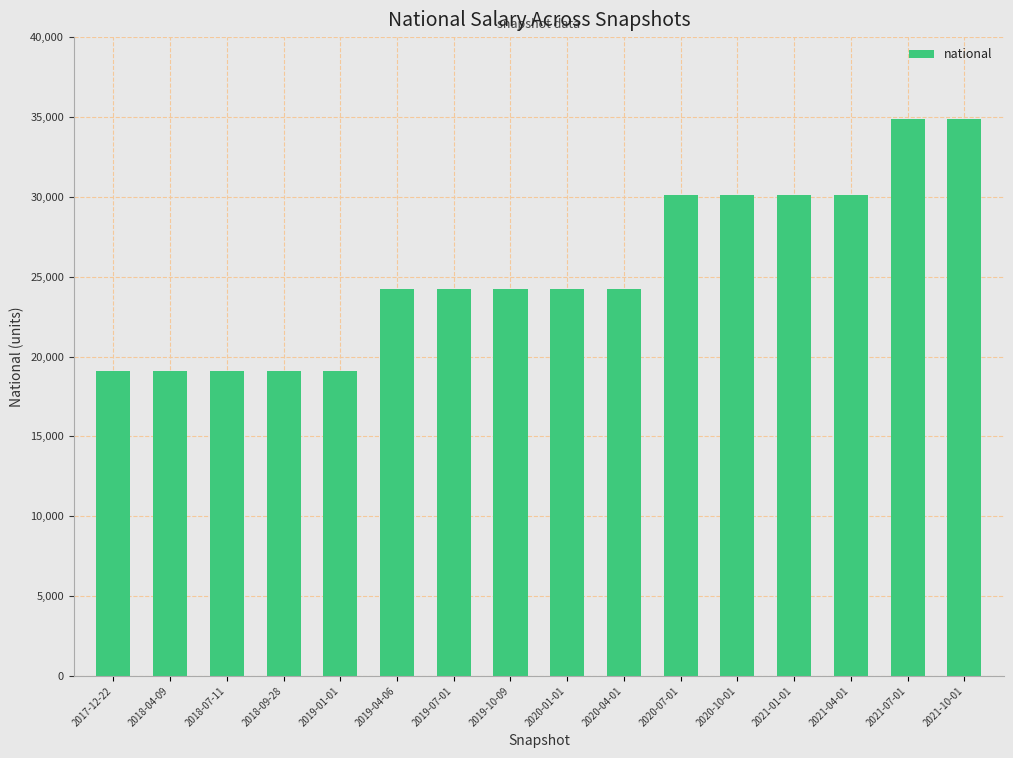

Does the chart contain stacked bars?

No